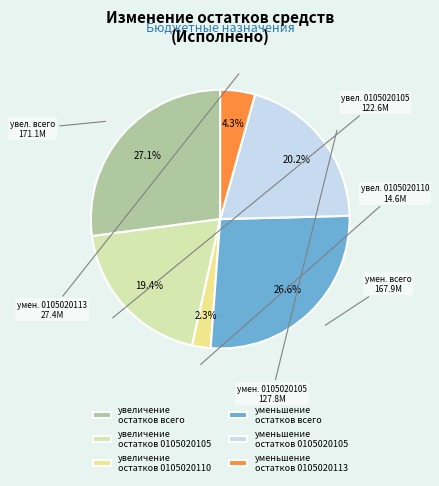

Which has a higher value, уменьшение остатков 0105020113 or уменьшение остатков 0105020105?

уменьшение остатков 0105020105